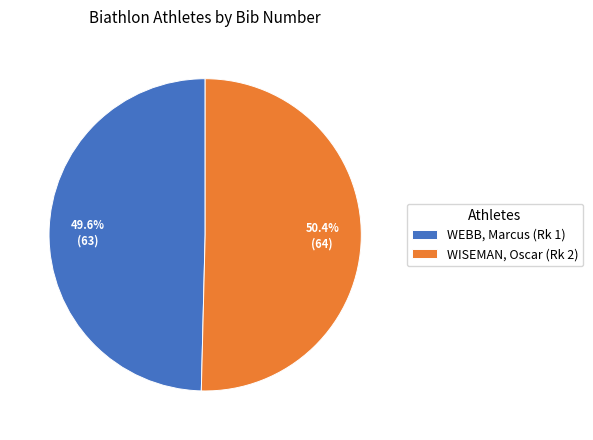

Rank the categories by value from highest to lowest.

WISEMAN, Oscar (Rk 2), WEBB, Marcus (Rk 1)